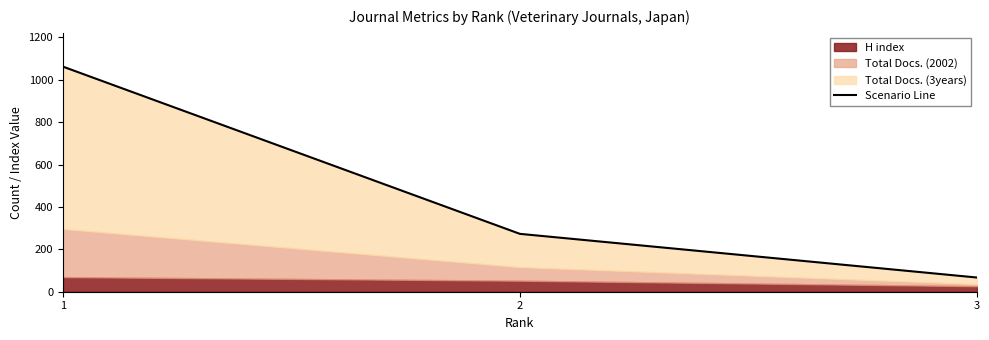

Approximately how many times larger is the value at 3 compared to 1?

0.1